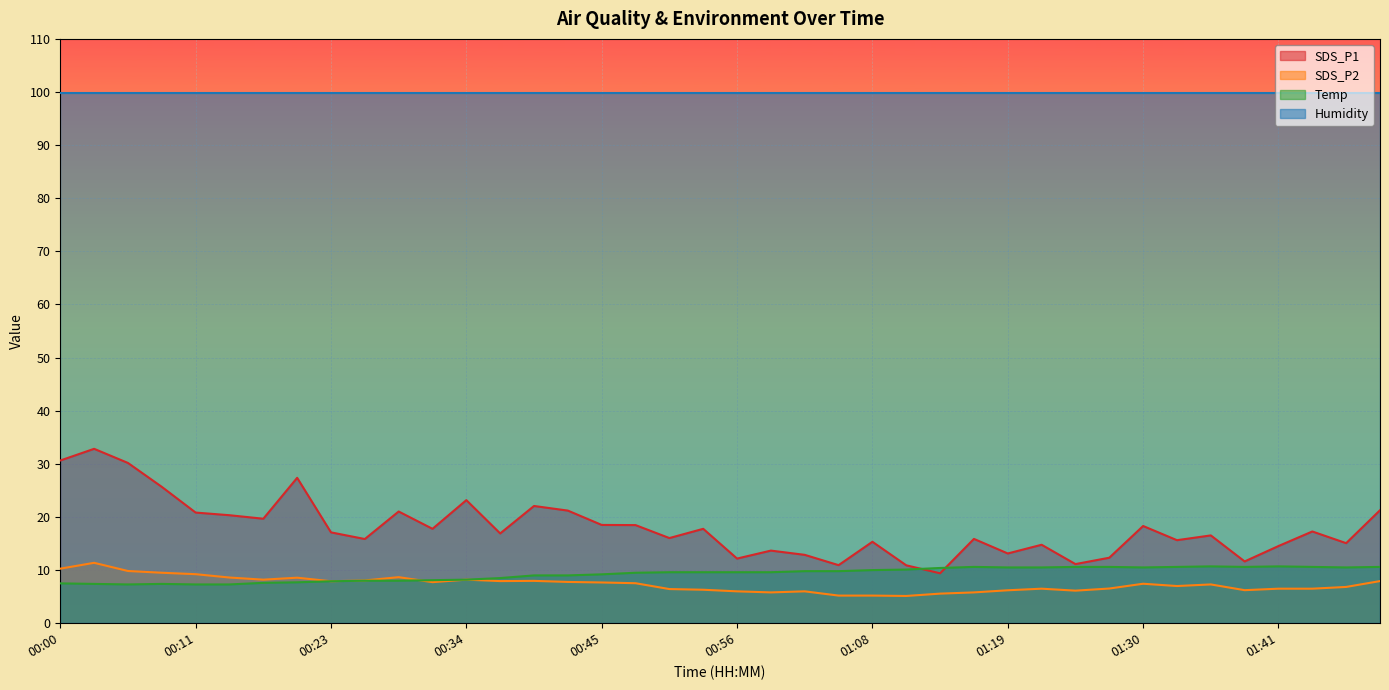

What is the difference between the SDS_P2 values at 01:27 and 01:38?

0.3